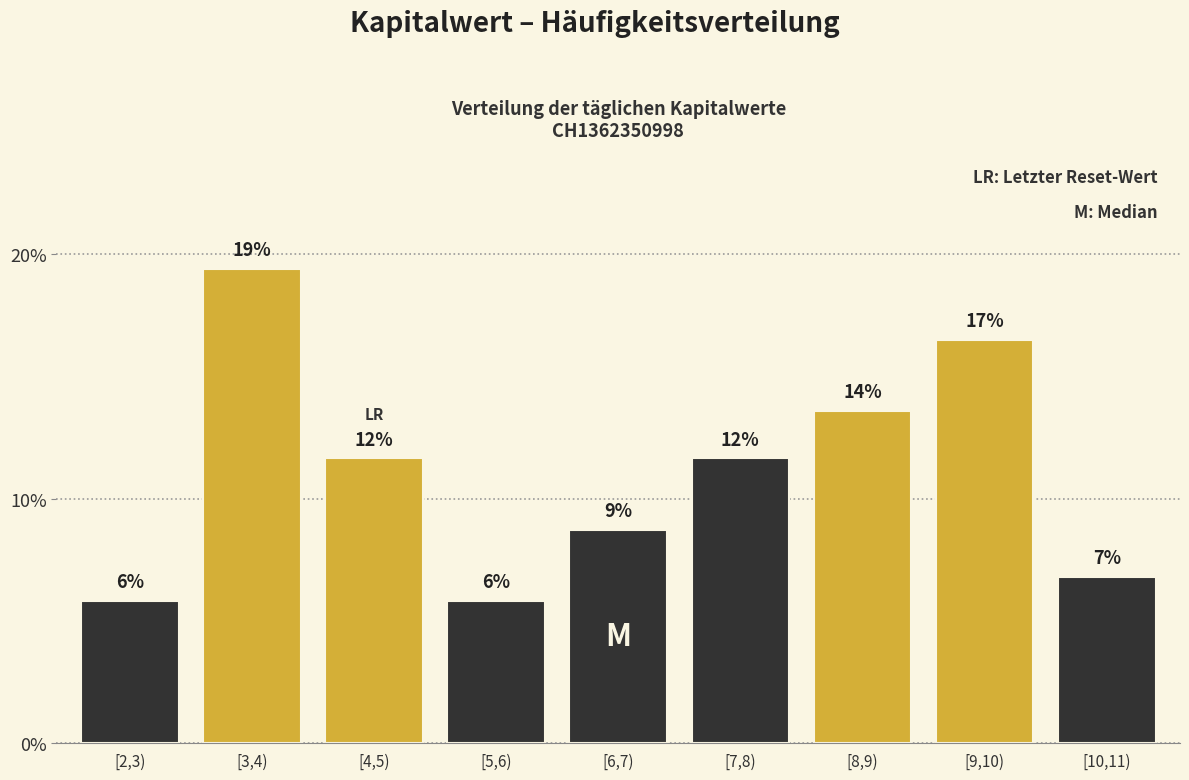

How many bars are there in total?

9